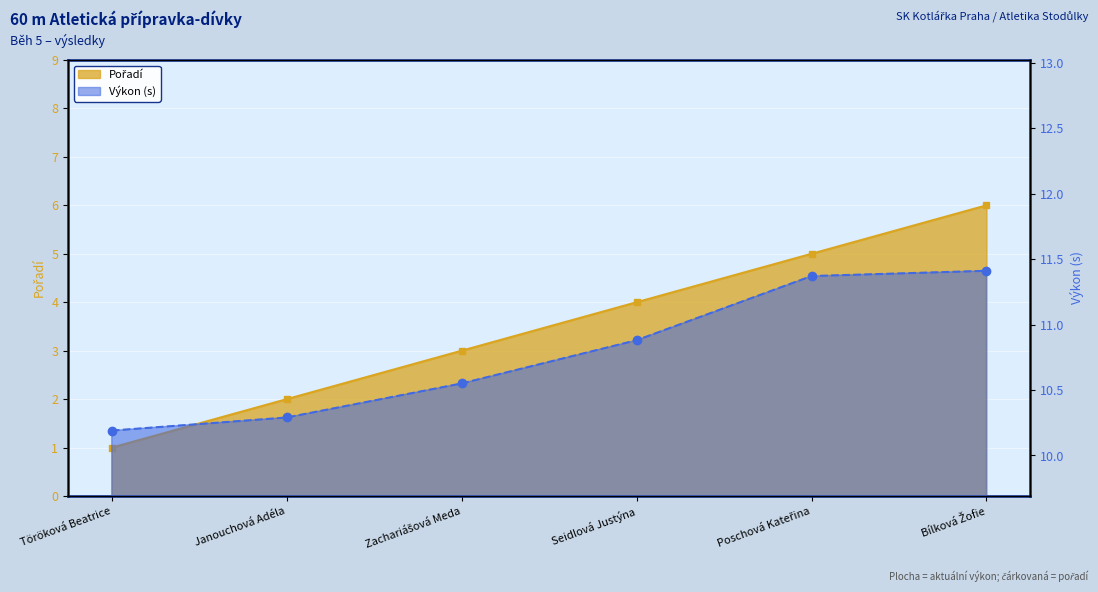

What is the difference between the maximum and second lowest values in the Pořadí series?

4.0